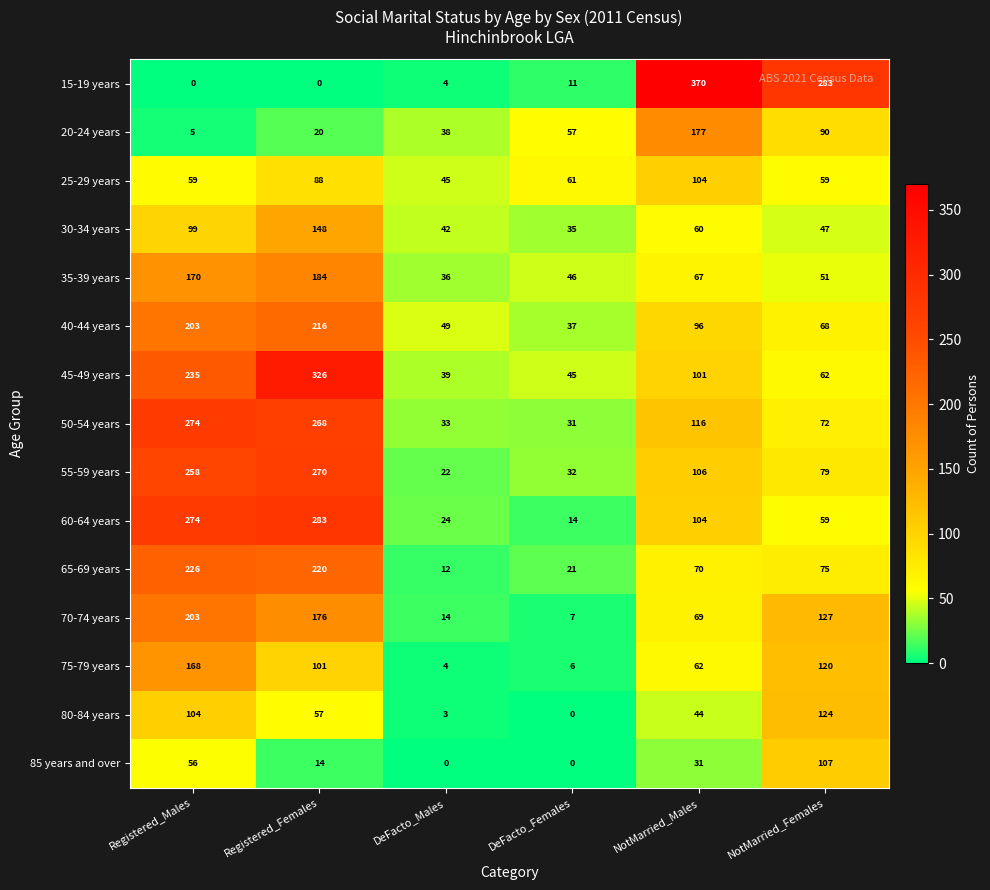

At which label does 80-84 years first exceed 57?

Registered_Males